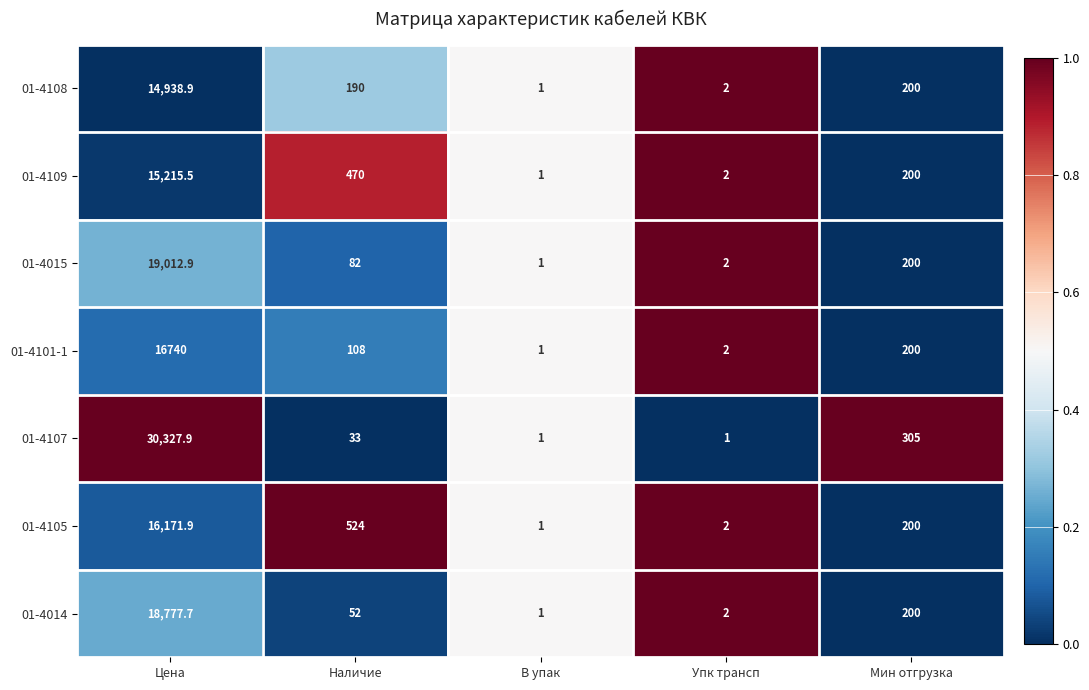

What is the greatest value displayed?

30327.9